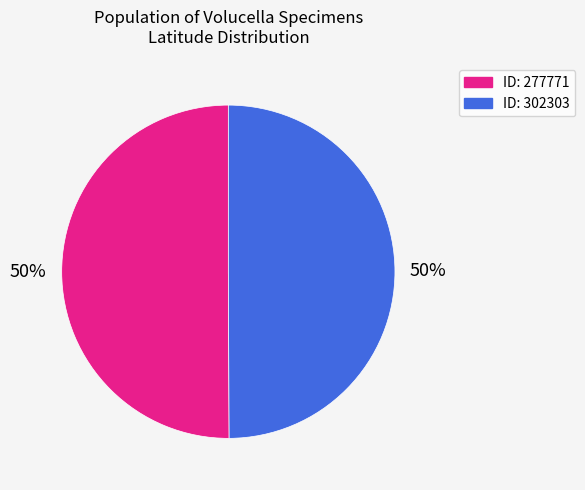

Approximately how many times larger is the value at ID: 277771 compared to ID: 302303?

1.0